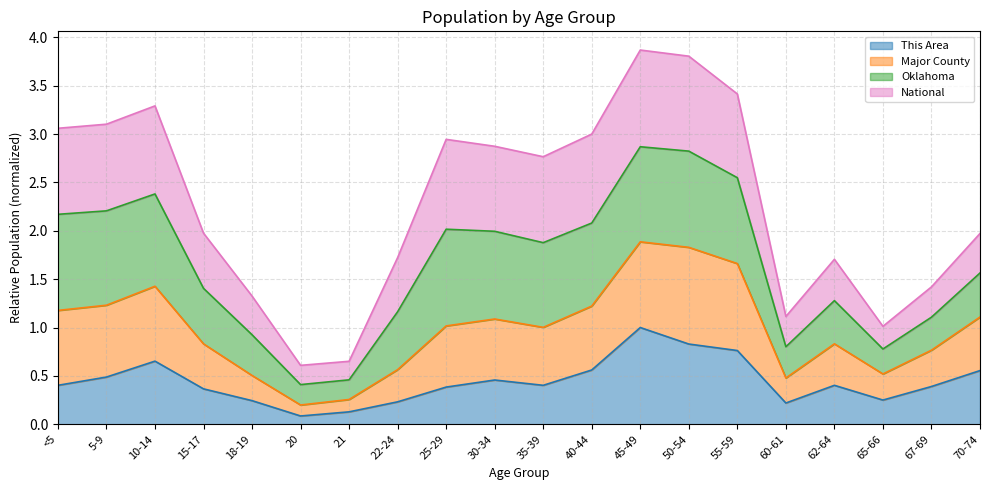

The value of This Area at 65-66 is 0.4. True or false?

False